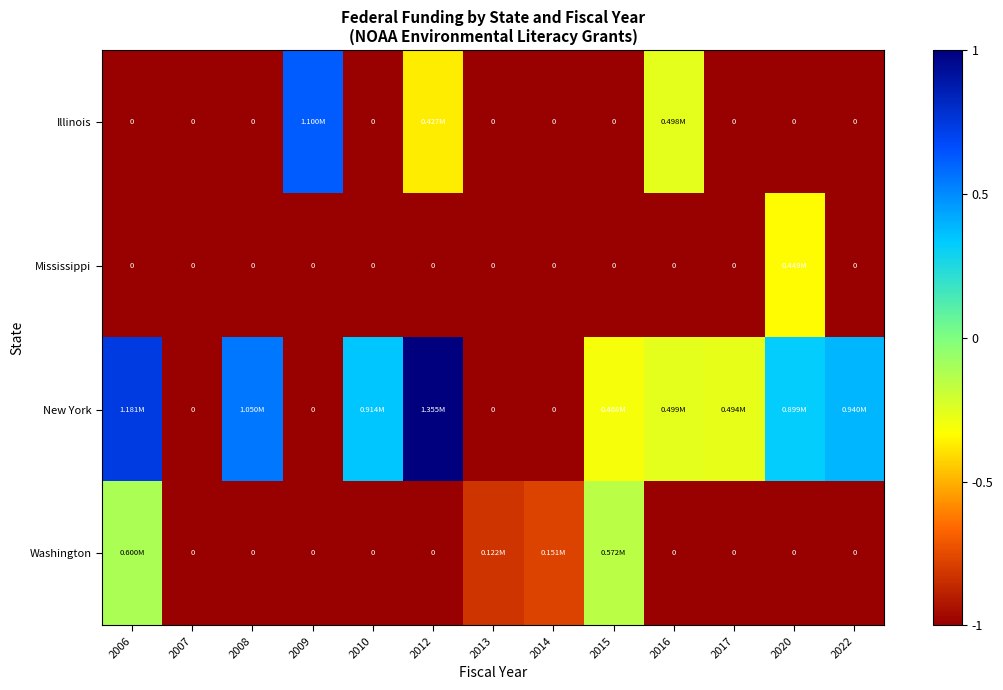

Is the value of Illinois at 2009 greater than the value of Mississippi at 2015?

Yes